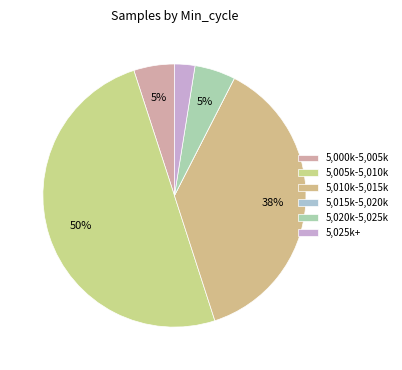

To the nearest percent, what is the average slice percentage?

17%